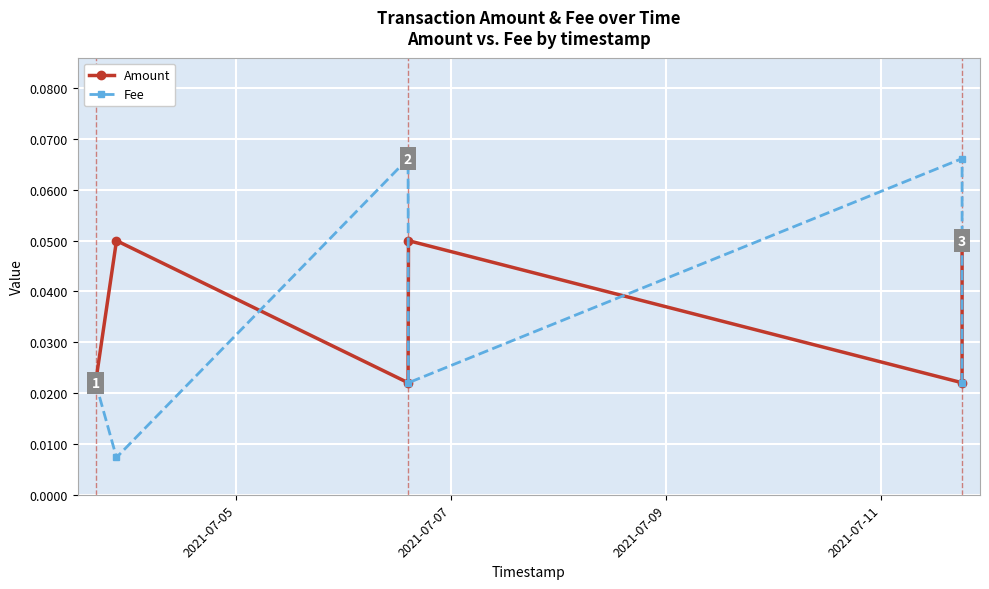

True or false: Amount has a value of 0.1 at 2021-07-11.

False